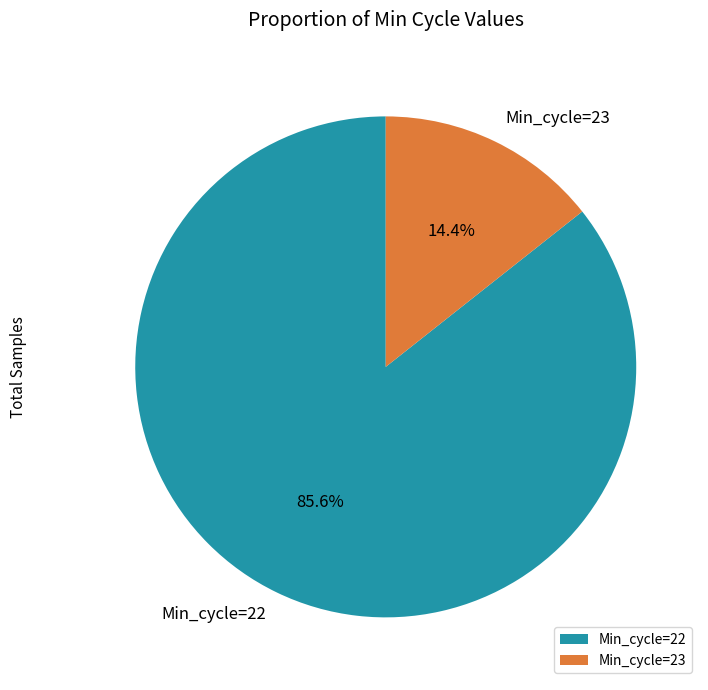

How many slices are in this pie chart?

2